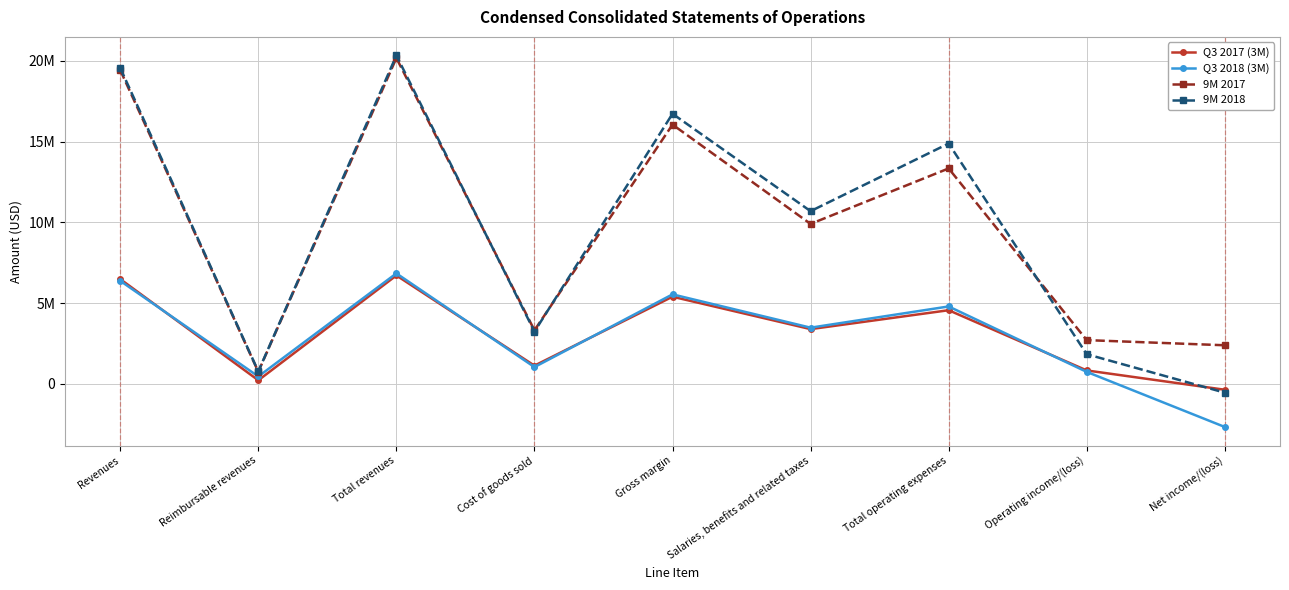

True or false: 9M 2017 and Q3 2018 (3M) intersect in this chart.

False